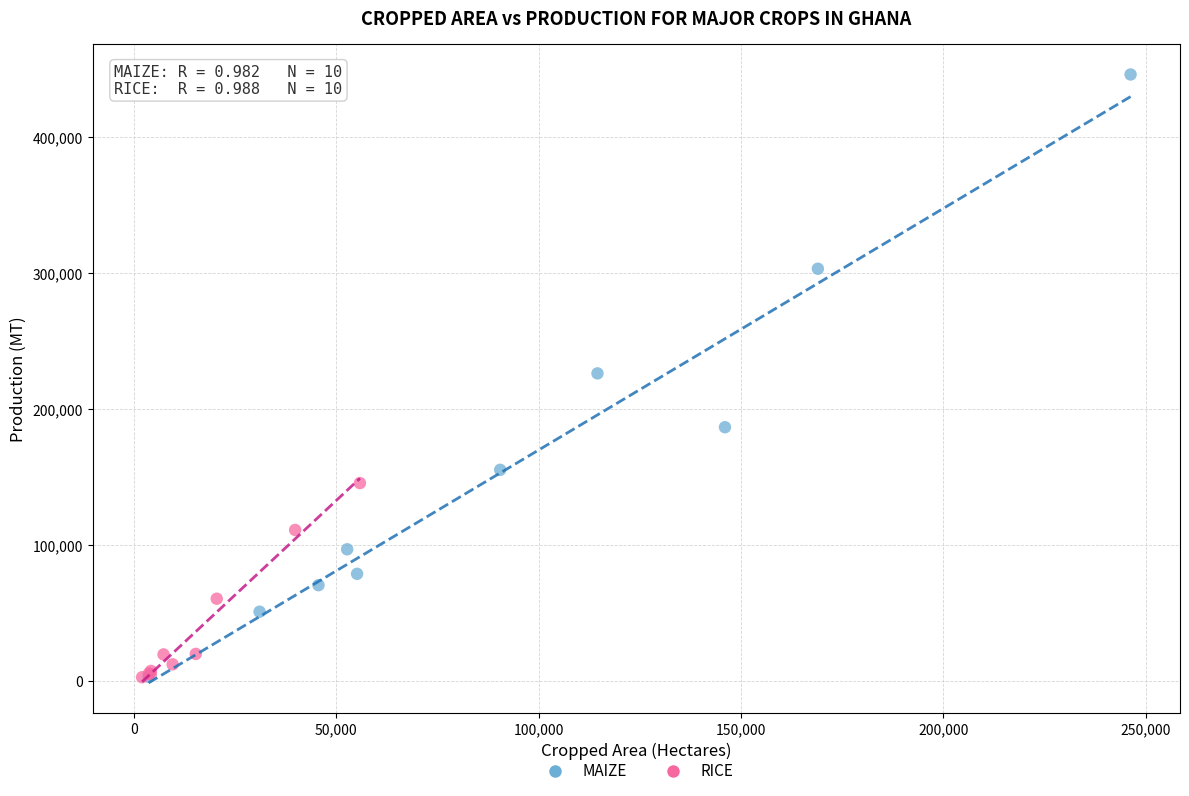

Which series has the widest spread of Y values?

MAIZE